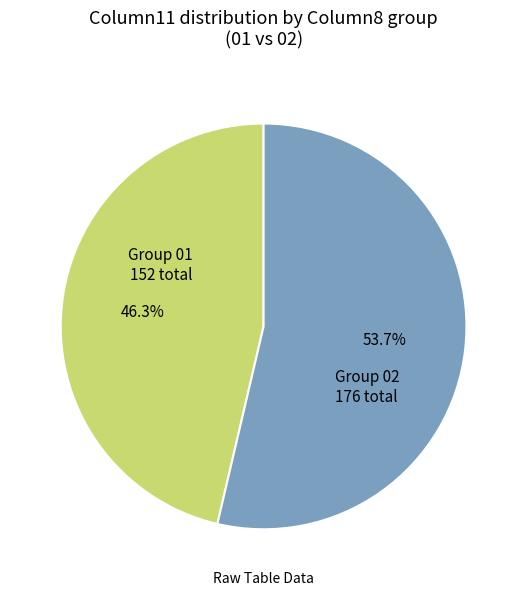

Is there a majority slice in this chart?

Yes